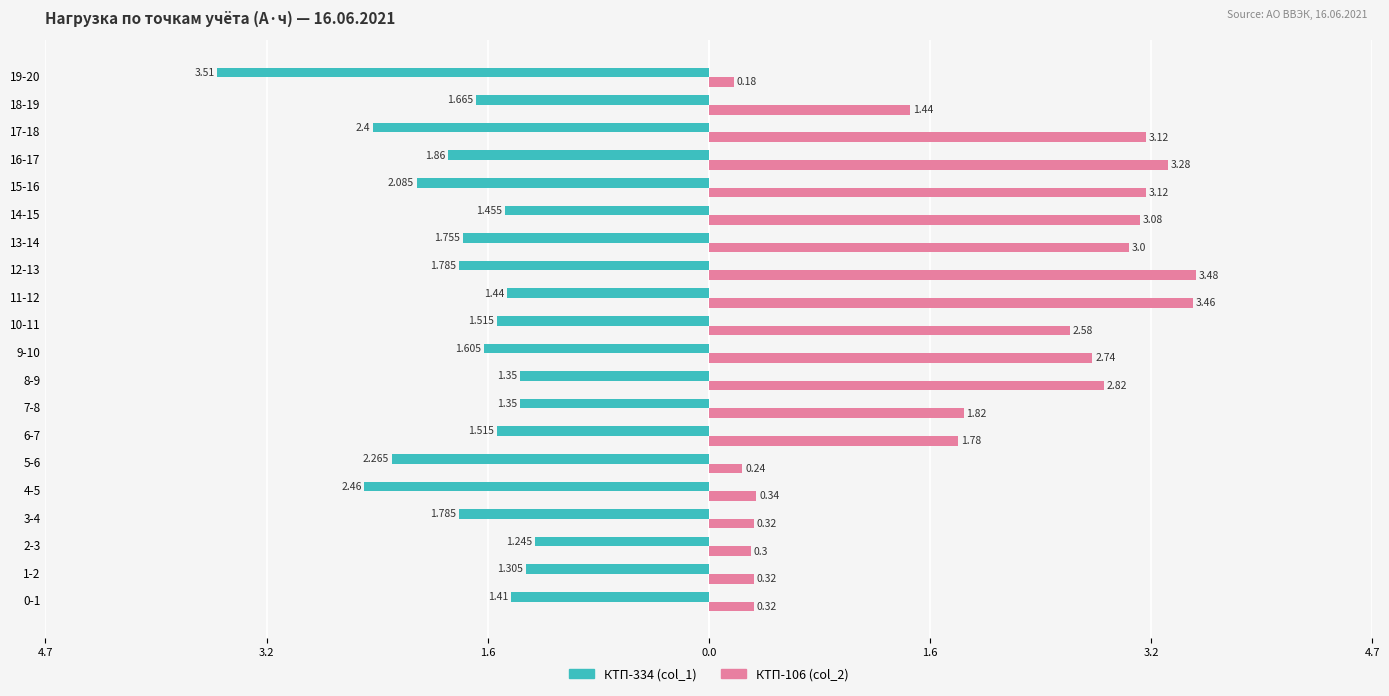

What are all the series names shown in the legend?

КТП-334 (col_1), КТП-106 (col_2)